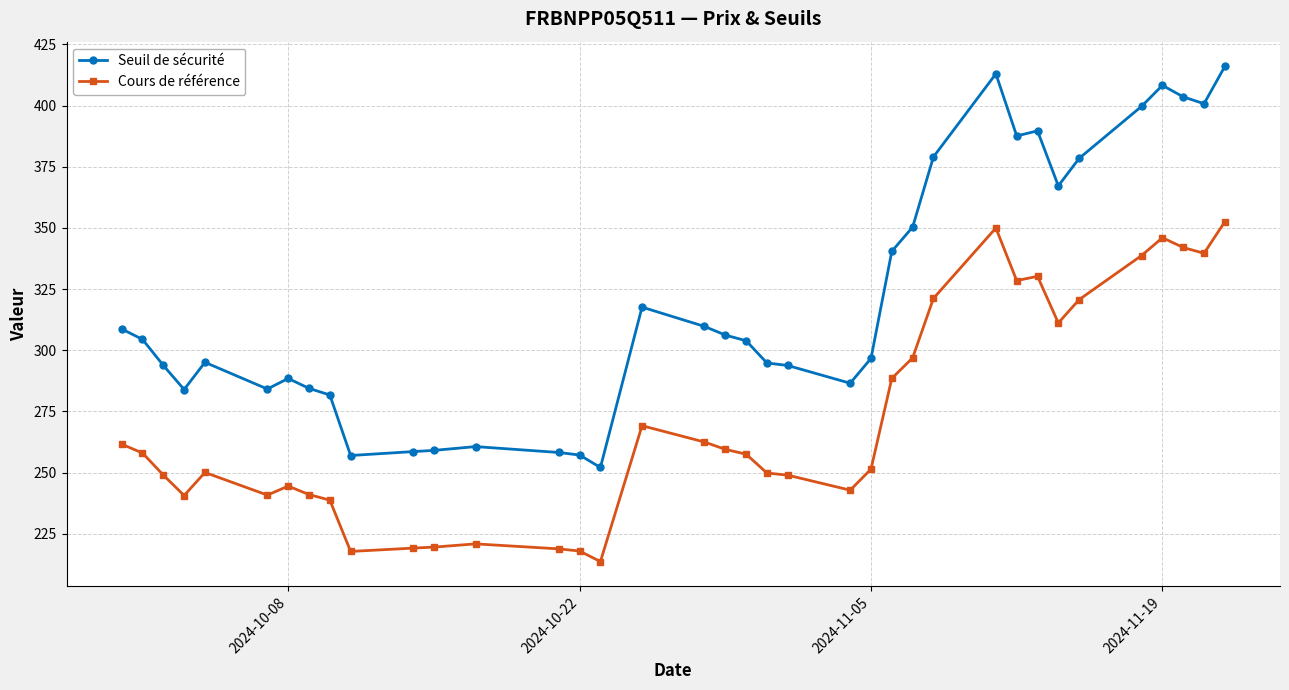

What is the difference between the second highest and second lowest values in the Cours de référence series?

132.2